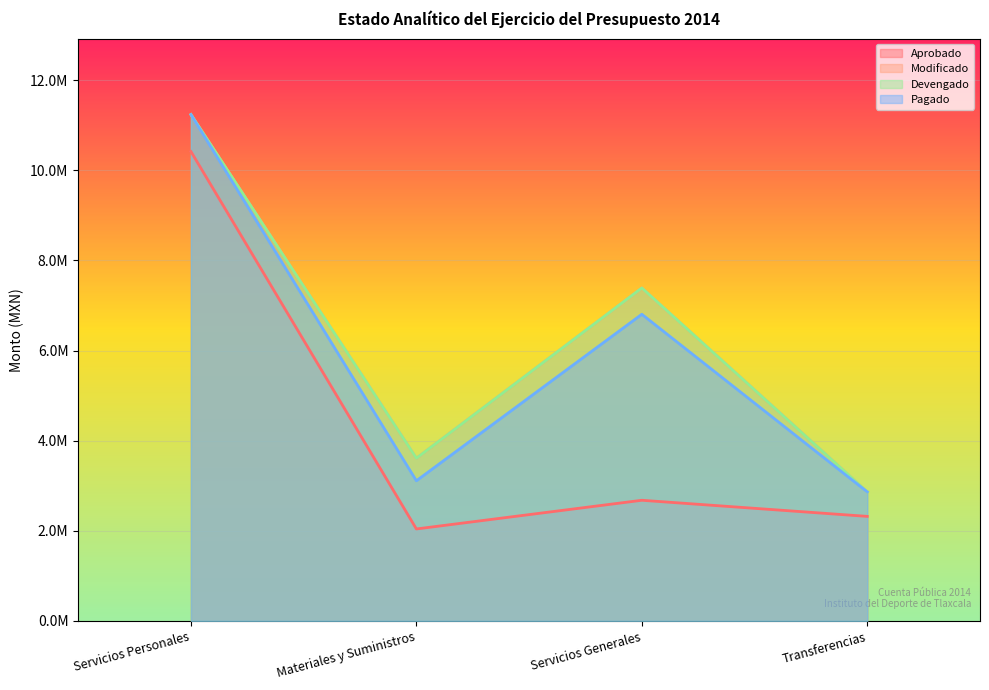

What is the label of the 2nd point from the right?

Servicios Generales